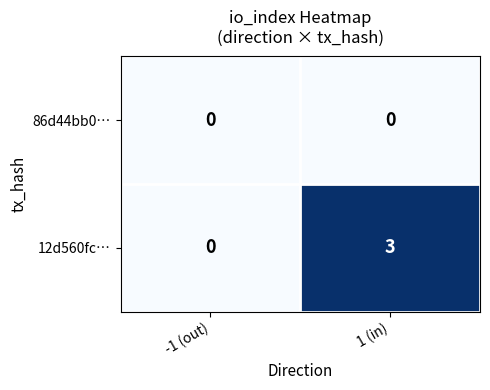

At how many categories does at least one series exceed 1?

1